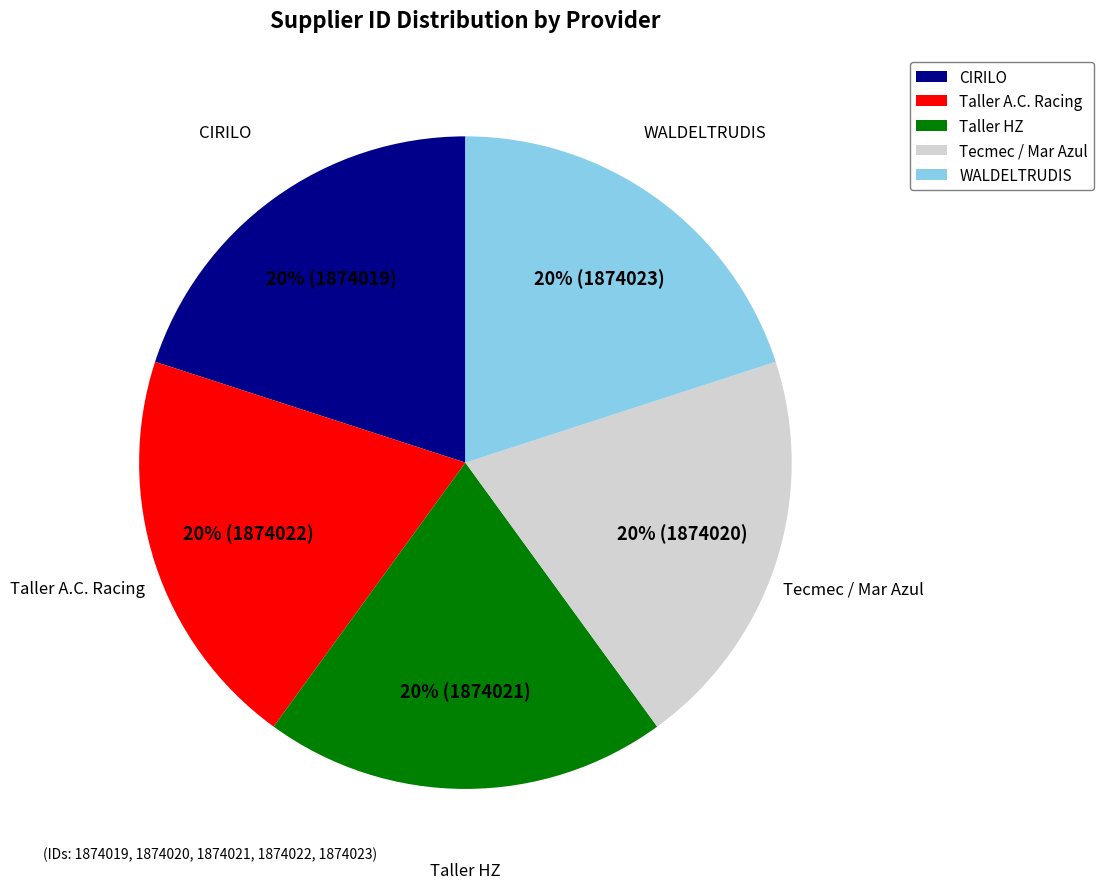

Is there a majority slice in this chart?

No